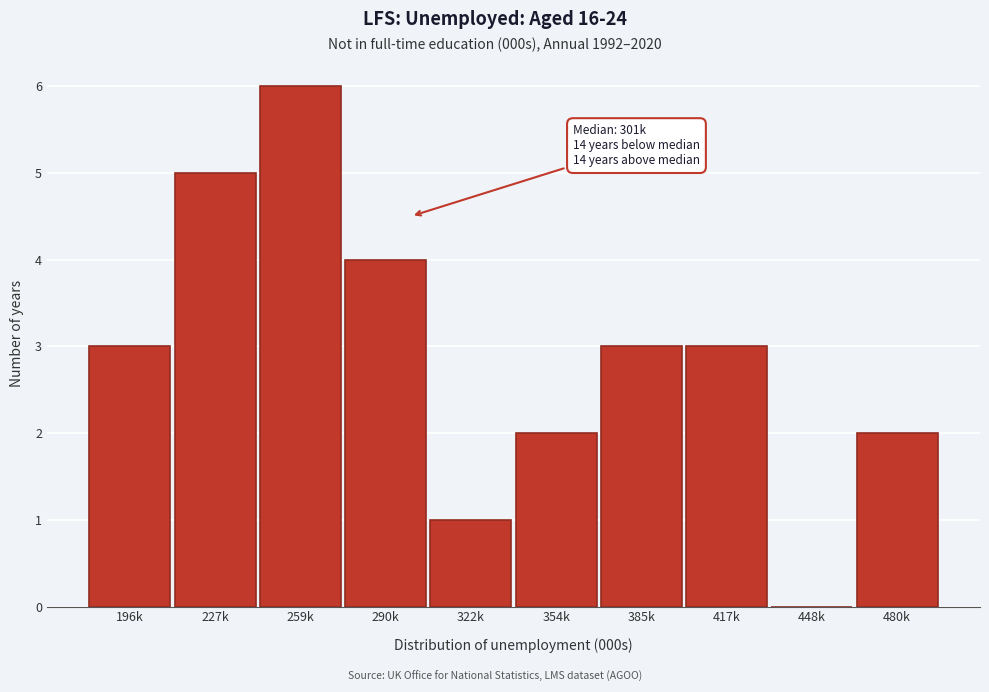

Reading left to right, extract all data points from this chart.

196k=3	227k=5	259k=6	290k=4	322k=1	354k=2	385k=3	417k=3	448k=0	480k=2